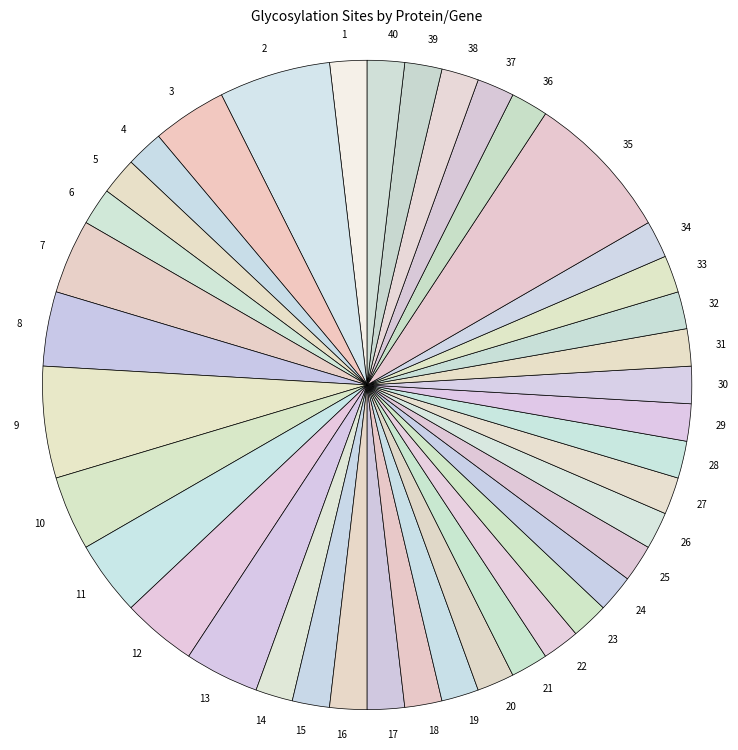

Between 35 and 10, which is larger?

35